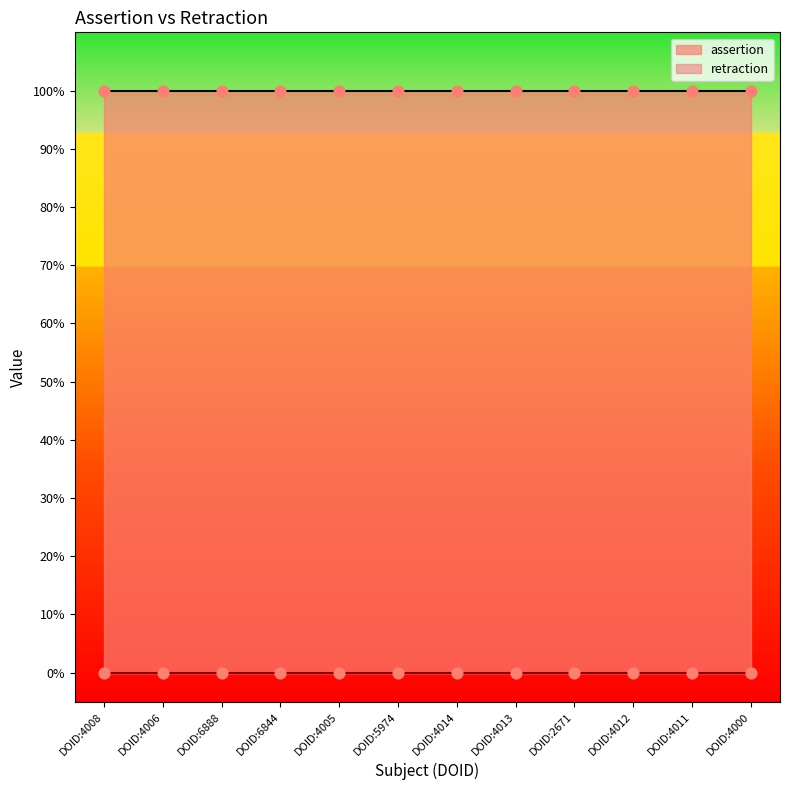

Which series reaches the minimum Y coordinate?

retraction